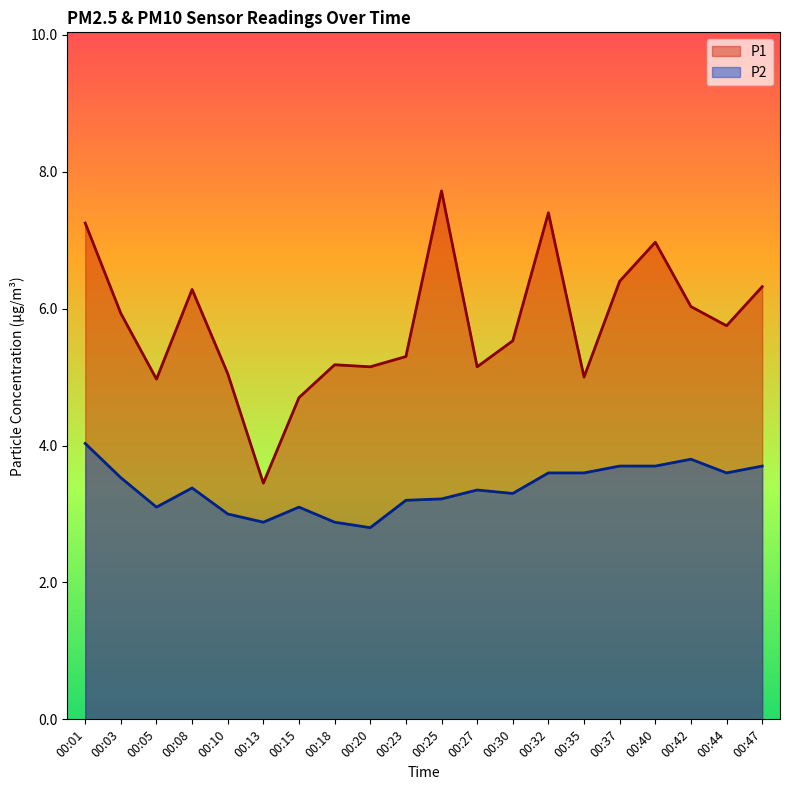

At which category is the sum across all series the highest?

00:01